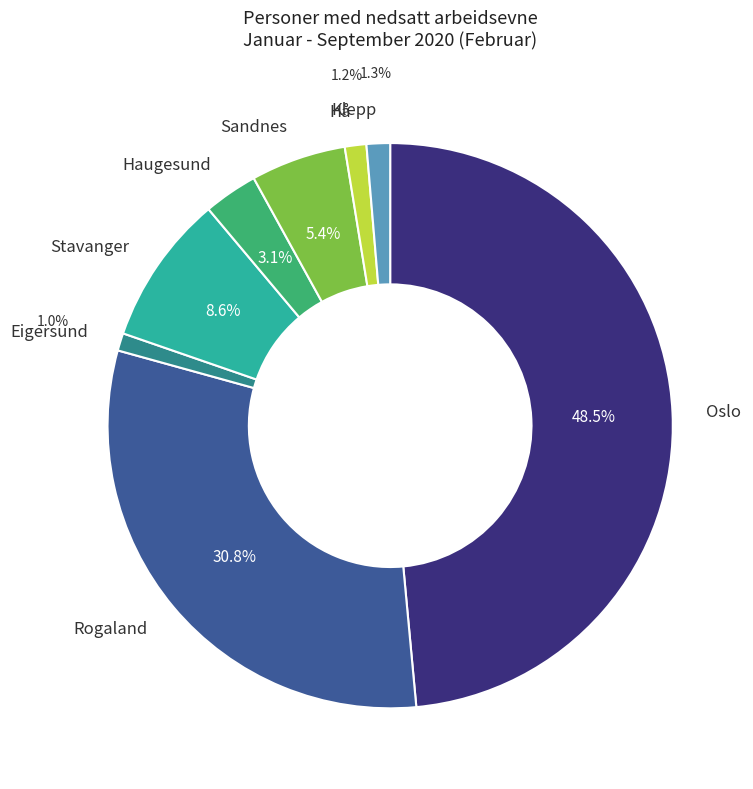

Combined, what portion of the pie is Rogaland and Klepp?

32.1%